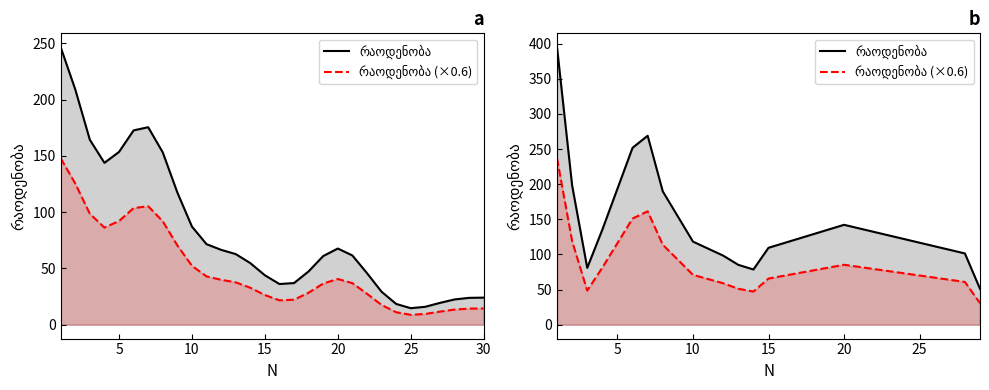

What is the difference between the maximum and minimum values in the რაოდენობა series?

343.7